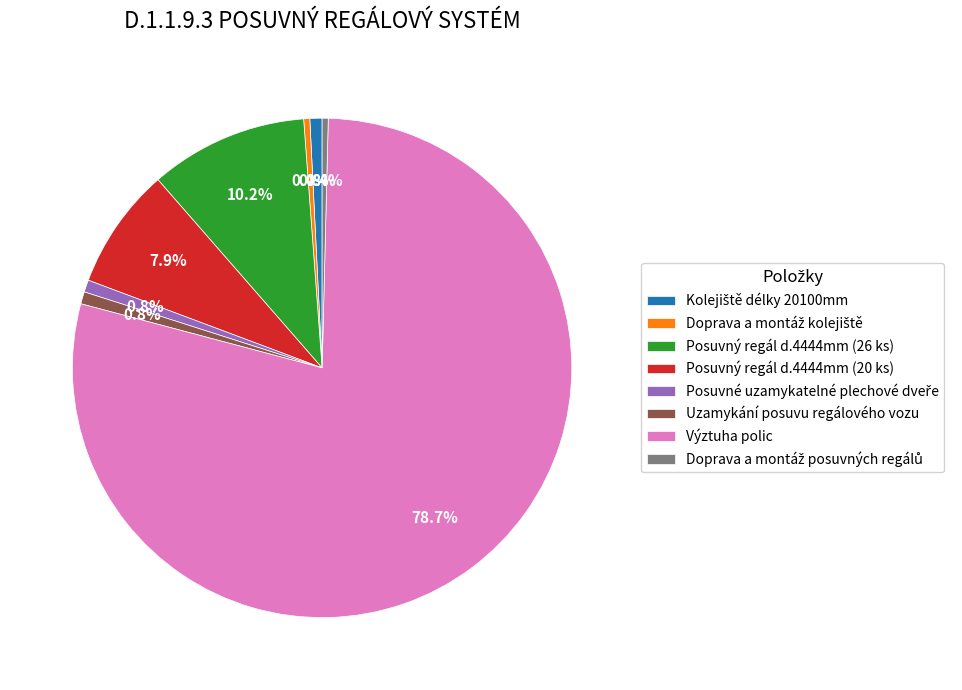

What portion of the pie excludes Výztuha polic?

21.3%